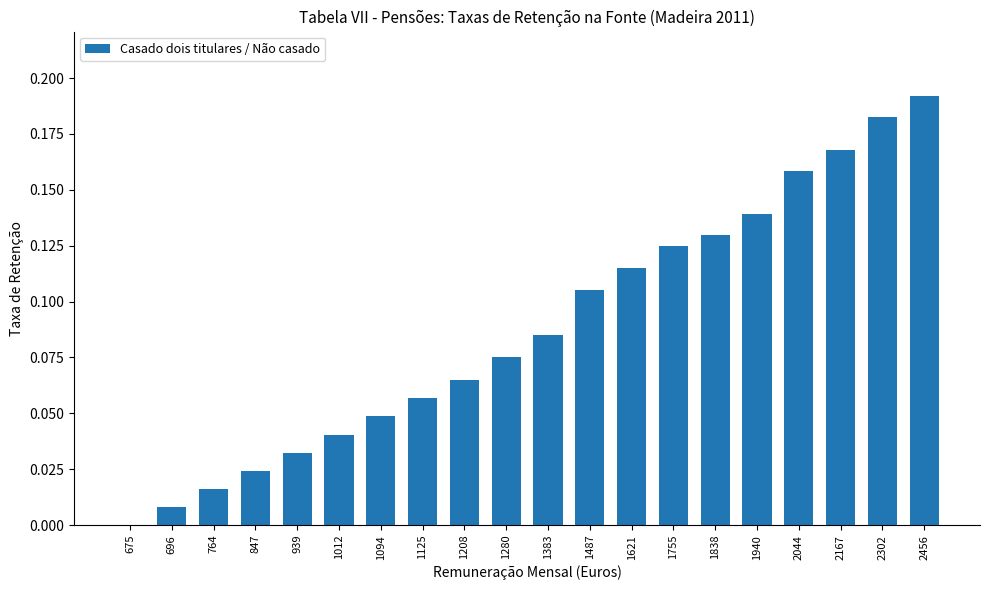

True or false: the data shows 0.1 at 2456.

False